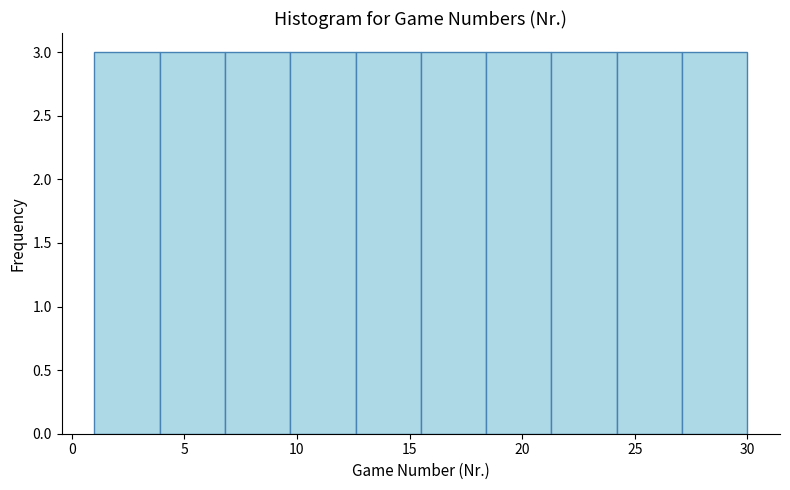

Reading left to right, transcribe this chart: for each bar, give the range it covers on the x-axis and its height. Neither the bar edges nor the heights are printed on the chart, so give them approximately, as read against the axes.

1.0 to 3.9: 3
3.9 to 6.8: 3
6.8 to 9.7: 3
9.7 to 12.6: 3
12.6 to 15.5: 3
15.5 to 18.4: 3
18.4 to 21.3: 3
21.3 to 24.2: 3
24.2 to 27.1: 3
27.1 to 30.0: 3